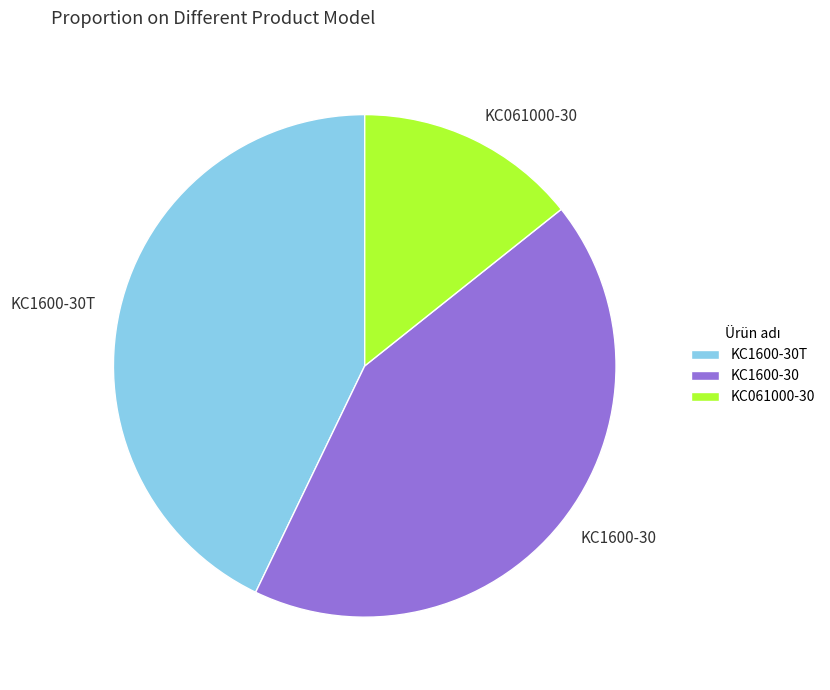

Which slice is the smallest?

KC061000-30